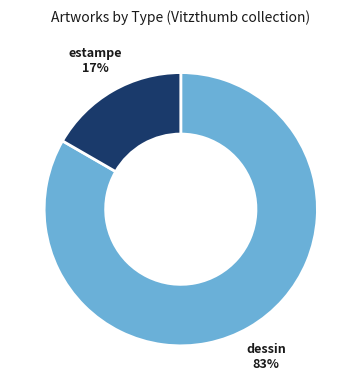

Is it true that estampe is 17% of the pie?

True